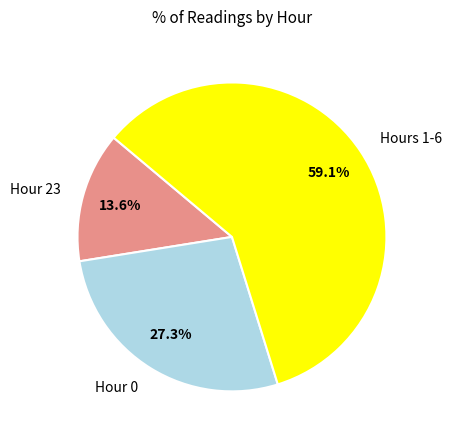

What percentage is NOT represented by Hours 1-6?

40.9%